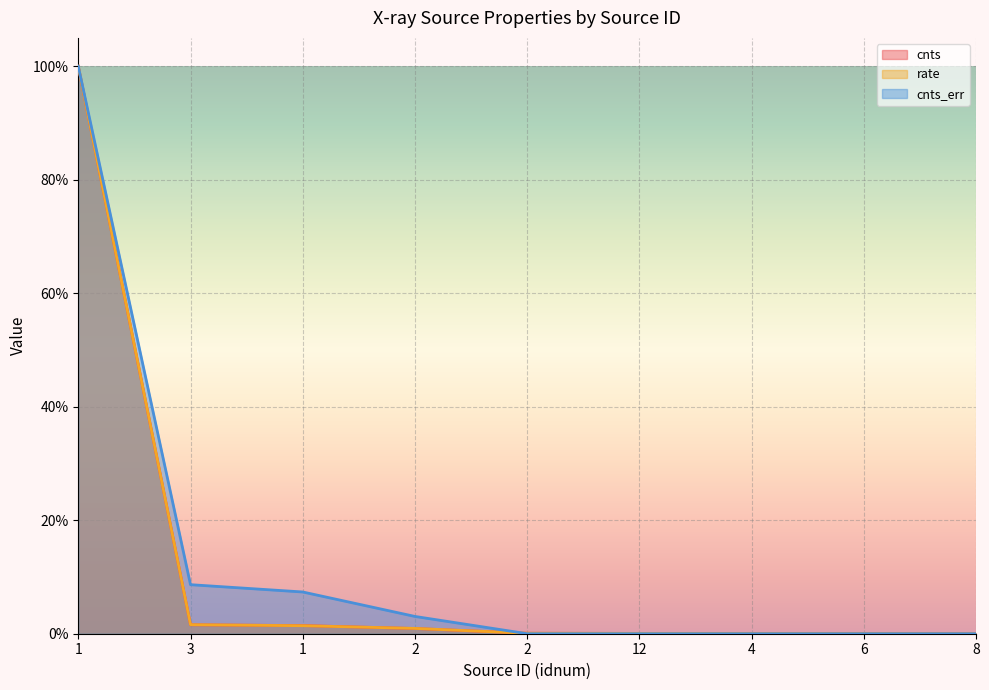

At how many categories does at least one series exceed 0?

9